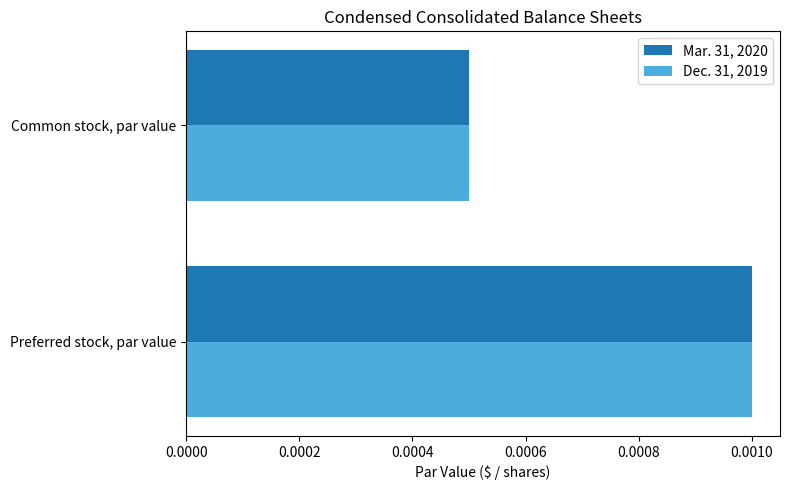

List the labels in order of Mar. 31, 2020 value, smallest first.

Common stock, par value, Preferred stock, par value